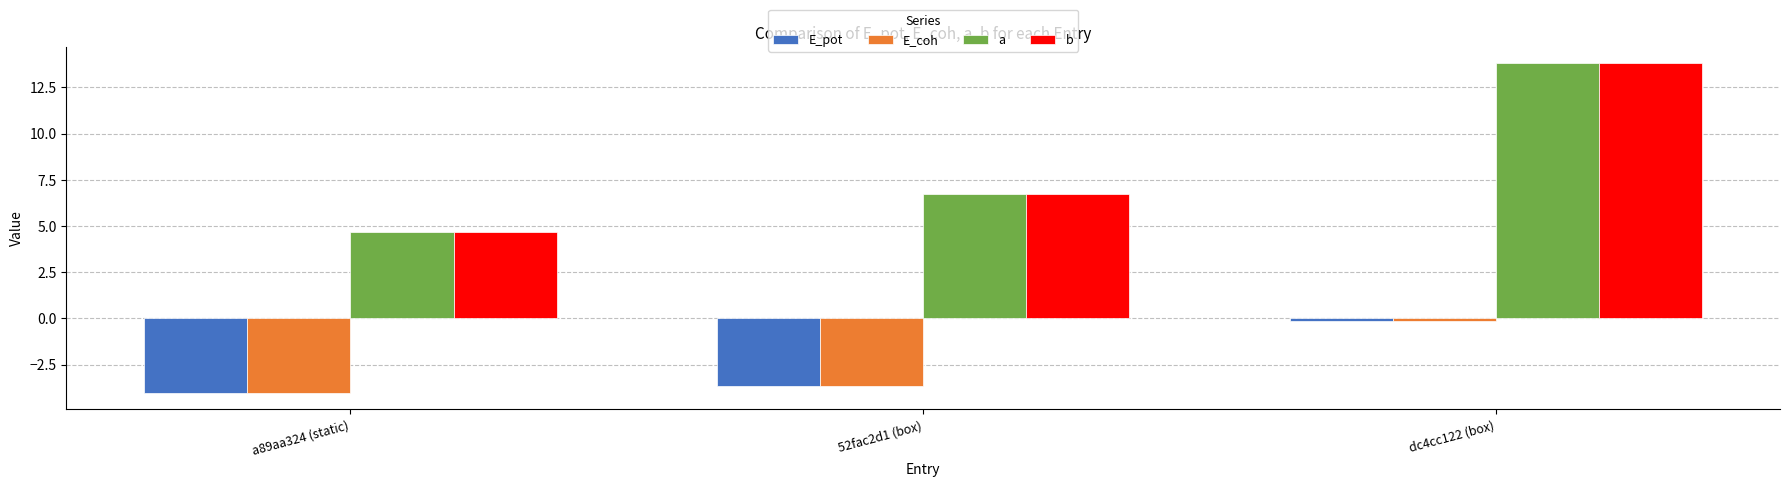

What is the difference between the b values at a89aa324 (static) and 52fac2d1 (box)?

2.0